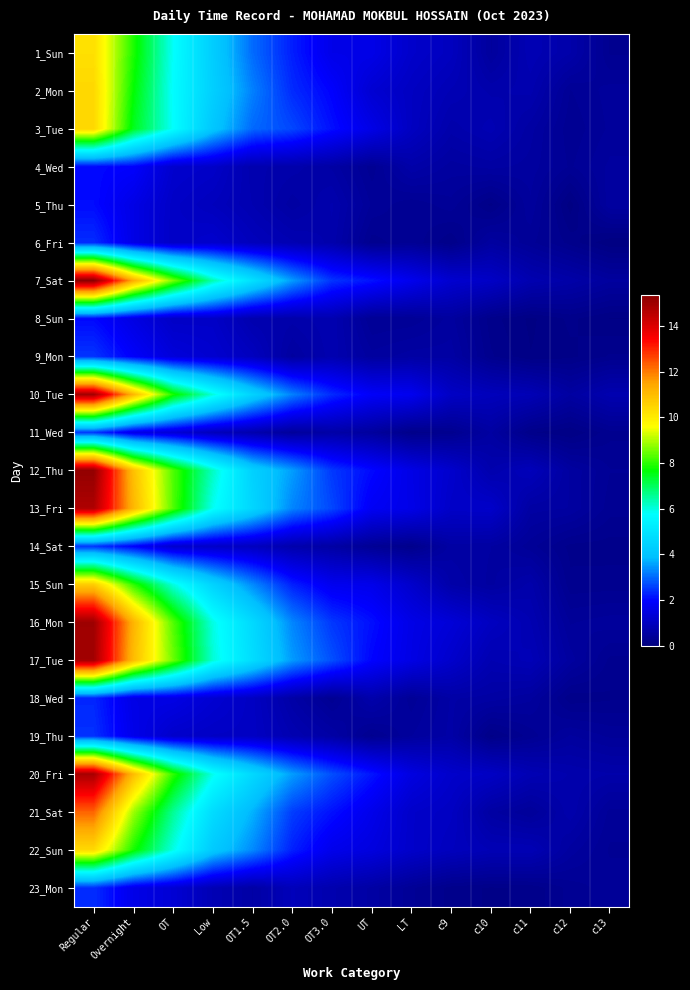

Reading left to right, what are all the values shown in this chart?

1_Sun: Regular=10.3	Overnight=7.9	OT=5.8	Low=4.3	OT1.5=3.0	OT2.0=2.2	OT3.0=1.6	UT=1.6	LT=1.2	c9=1.0	c10=0.5	c11=0.8	c12=0.7	c13=0.3
2_Mon: Regular=10.4	Overnight=7.7	OT=5.7	Low=4.4	OT1.5=3.2	OT2.0=2.4	OT3.0=1.9	UT=1.3	LT=1.0	c9=0.8	c10=0.7	c11=0.7	c12=0.4	c13=0.4
3_Tue: Regular=10.4	Overnight=7.5	OT=5.8	Low=4.1	OT1.5=3.0	OT2.0=2.7	OT3.0=2.1	UT=1.6	LT=1.0	c9=0.7	c10=0.8	c11=0.6	c12=0.3	c13=0.4
4_Wed: Regular=2.0	Overnight=1.9	OT=1.2	Low=1.1	OT1.5=0.7	OT2.0=0.7	OT3.0=0.6	UT=0.3	LT=0.7	c9=0.5	c10=0.6	c11=0.5	c12=0.3	c13=0.5
5_Thu: Regular=2.0	Overnight=1.6	OT=1.1	Low=1.0	OT1.5=0.8	OT2.0=0.6	OT3.0=0.7	UT=0.4	LT=0.3	c9=0.4	c10=0.2	c11=0.5	c12=0.1	c13=0.5
6_Fri: Regular=2.4	Overnight=1.6	OT=1.1	Low=1.2	OT1.5=0.9	OT2.0=0.8	OT3.0=0.7	UT=0.3	LT=0.3	c9=0.2	c10=0.5	c11=0.4	c12=0.2	c13=0.1
7_Sat: Regular=15.4	Overnight=11.3	OT=8.6	Low=6.4	OT1.5=4.9	OT2.0=3.5	OT3.0=2.5	UT=2.1	LT=1.7	c9=1.2	c10=1.1	c11=0.8	c12=0.6	c13=0.5
8_Sun: Regular=2.0	Overnight=1.5	OT=1.1	Low=1.1	OT1.5=0.7	OT2.0=0.7	OT3.0=0.8	UT=0.4	LT=0.4	c9=0.5	c10=0.2	c11=0.1	c12=0.2	c13=0.1
9_Mon: Regular=2.5	Overnight=1.9	OT=1.4	Low=1.2	OT1.5=1.0	OT2.0=0.5	OT3.0=0.8	UT=0.5	LT=0.6	c9=0.6	c10=0.3	c11=0.1	c12=0.2	c13=0.3
10_Tue: Regular=14.9	Overnight=11.1	OT=7.9	Low=6.0	OT1.5=4.5	OT2.0=3.2	OT3.0=2.4	UT=1.9	LT=1.7	c9=1.1	c10=0.9	c11=0.8	c12=0.5	c13=0.8
11_Wed: Regular=2.5	Overnight=1.6	OT=1.3	Low=0.9	OT1.5=0.7	OT2.0=0.4	OT3.0=0.6	UT=0.5	LT=0.2	c9=0.3	c10=0.5	c11=0.2	c12=0.1	c13=0.3
12_Thu: Regular=15.2	Overnight=10.9	OT=8.3	Low=6.2	OT1.5=4.4	OT2.0=3.5	OT3.0=2.5	UT=2.0	LT=1.6	c9=1.2	c10=0.7	c11=0.9	c12=0.5	c13=0.4
13_Fri: Regular=14.8	Overnight=11.1	OT=8.3	Low=5.9	OT1.5=4.6	OT2.0=3.3	OT3.0=2.6	UT=1.8	LT=1.6	c9=1.1	c10=1.1	c11=0.6	c12=0.5	c13=0.3
14_Sat: Regular=2.5	Overnight=1.9	OT=1.2	Low=1.1	OT1.5=1.0	OT2.0=0.7	OT3.0=0.6	UT=0.4	LT=0.2	c9=0.6	c10=0.5	c11=0.4	c12=0.2	c13=0.2
15_Sun: Regular=10.6	Overnight=8.0	OT=6.0	Low=4.5	OT1.5=3.3	OT2.0=2.2	OT3.0=1.7	UT=1.6	LT=1.2	c9=0.6	c10=0.5	c11=0.7	c12=0.3	c13=0.3
16_Mon: Regular=15.0	Overnight=11.2	OT=8.3	Low=6.0	OT1.5=4.7	OT2.0=3.3	OT3.0=2.5	UT=2.1	LT=1.6	c9=1.3	c10=1.0	c11=0.8	c12=0.4	c13=0.5
17_Tue: Regular=14.9	Overnight=11.0	OT=8.5	Low=6.1	OT1.5=4.8	OT2.0=3.5	OT3.0=2.7	UT=2.0	LT=1.6	c9=1.2	c10=0.8	c11=0.9	c12=0.5	c13=0.3
18_Wed: Regular=2.3	Overnight=1.6	OT=1.6	Low=1.3	OT1.5=1.0	OT2.0=0.6	OT3.0=0.3	UT=0.7	LT=0.4	c9=0.6	c10=0.6	c11=0.5	c12=0.2	c13=0.2
19_Thu: Regular=2.4	Overnight=1.6	OT=1.2	Low=1.1	OT1.5=1.1	OT2.0=0.8	OT3.0=0.6	UT=0.3	LT=0.5	c9=0.6	c10=0.2	c11=0.3	c12=0.5	c13=0.4
20_Fri: Regular=14.9	Overnight=11.0	OT=8.0	Low=5.9	OT1.5=4.6	OT2.0=3.5	OT3.0=2.7	UT=2.1	LT=1.5	c9=1.2	c10=1.1	c11=0.8	c12=0.7	c13=0.7
21_Sat: Regular=12.3	Overnight=8.9	OT=6.6	Low=4.7	OT1.5=3.7	OT2.0=2.6	OT3.0=2.1	UT=1.6	LT=1.2	c9=1.0	c10=0.6	c11=0.4	c12=0.7	c13=0.4
22_Sun: Regular=10.4	Overnight=7.8	OT=6.0	Low=4.2	OT1.5=3.3	OT2.0=2.3	OT3.0=1.7	UT=1.5	LT=1.1	c9=1.0	c10=0.8	c11=0.8	c12=0.5	c13=0.4
23_Mon: Regular=2.4	Overnight=1.6	OT=1.3	Low=0.8	OT1.5=0.6	OT2.0=0.9	OT3.0=0.7	UT=0.6	LT=0.4	c9=0.2	c10=0.2	c11=0.2	c12=0.3	c13=0.4